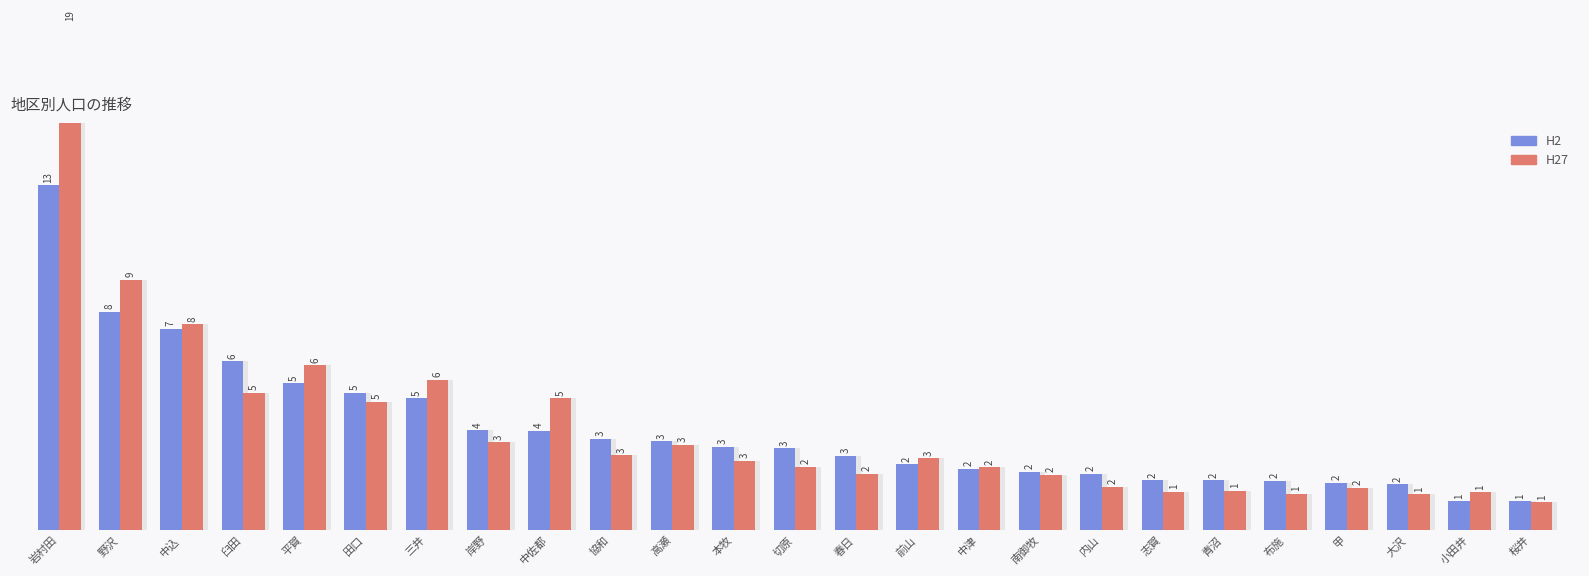

Which category has the highest value in the H2 series?

岩村田